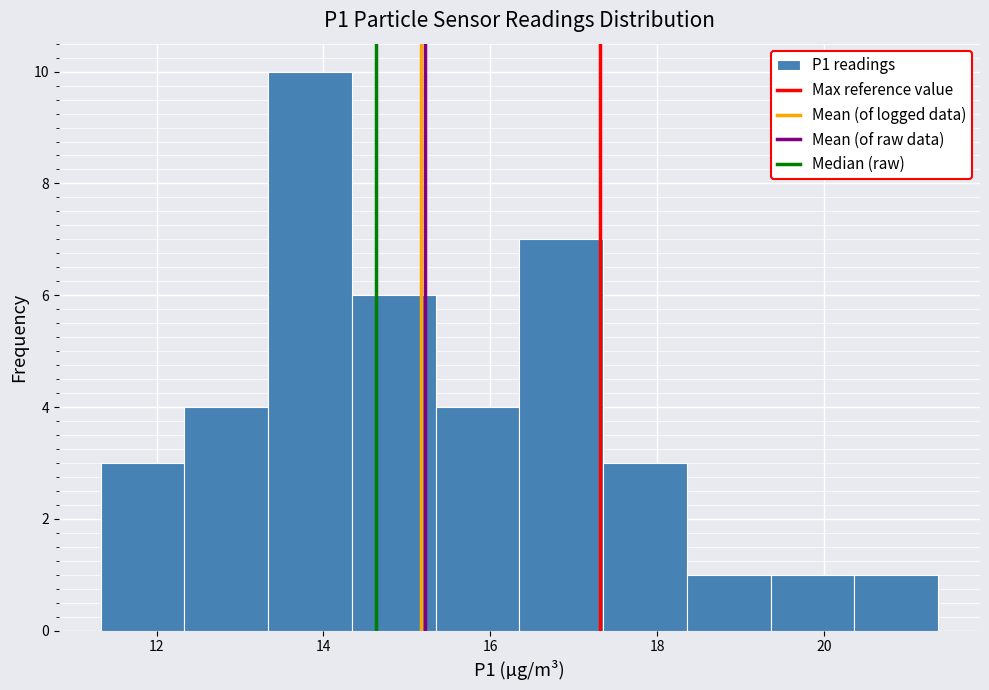

How tall is the bar that spans 17.4 to 18.4 on the x-axis? Neither the bar edges nor the heights are printed on the chart, so give them approximately, as read against the axes.

3